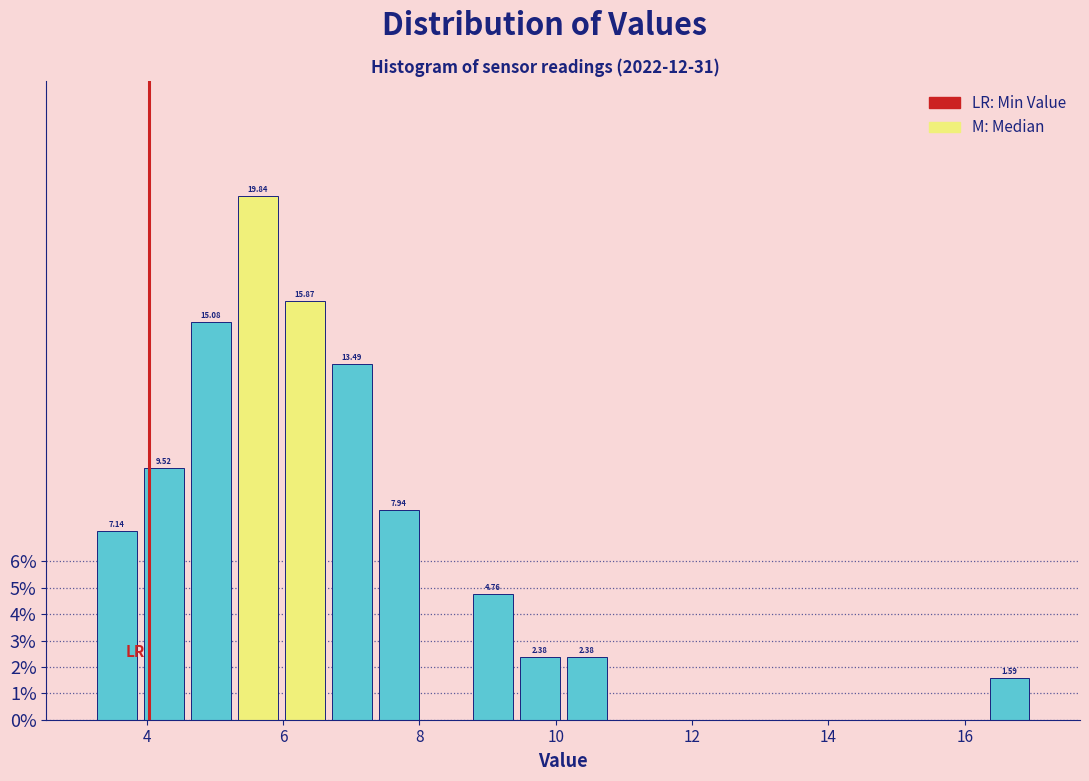

Read against the x-axis, roughly where is the centre of the tallest bar?

5.6